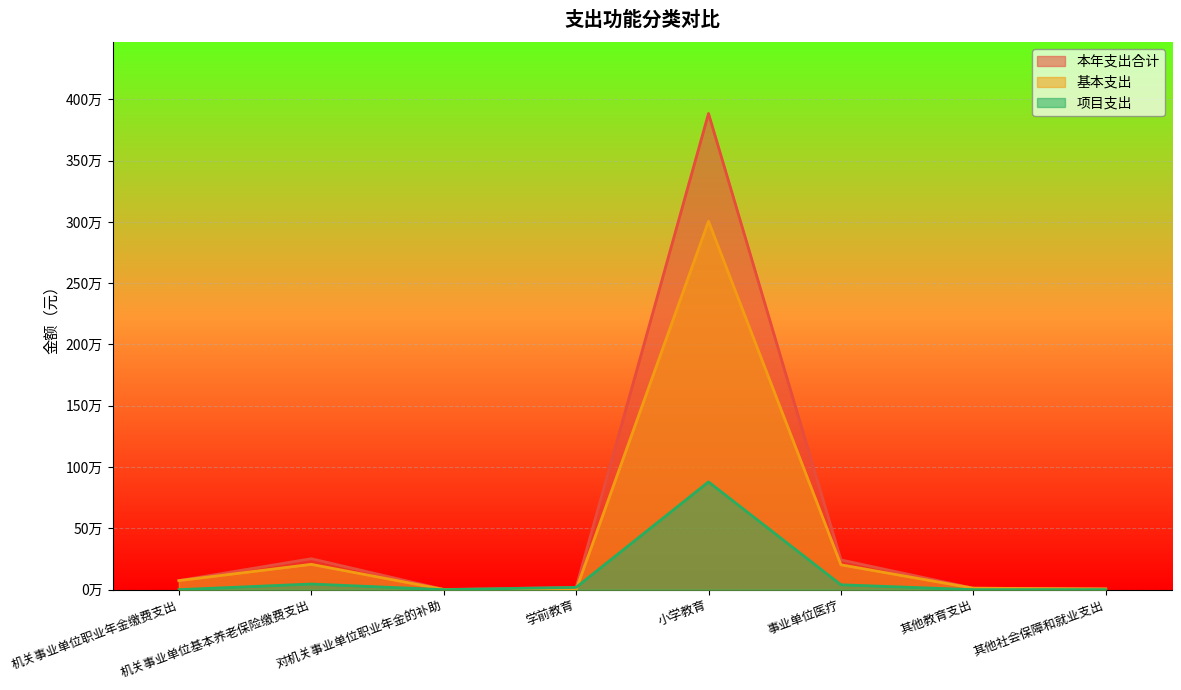

What is the difference between the maximum and second lowest values in the 项目支出 series?

878954.7